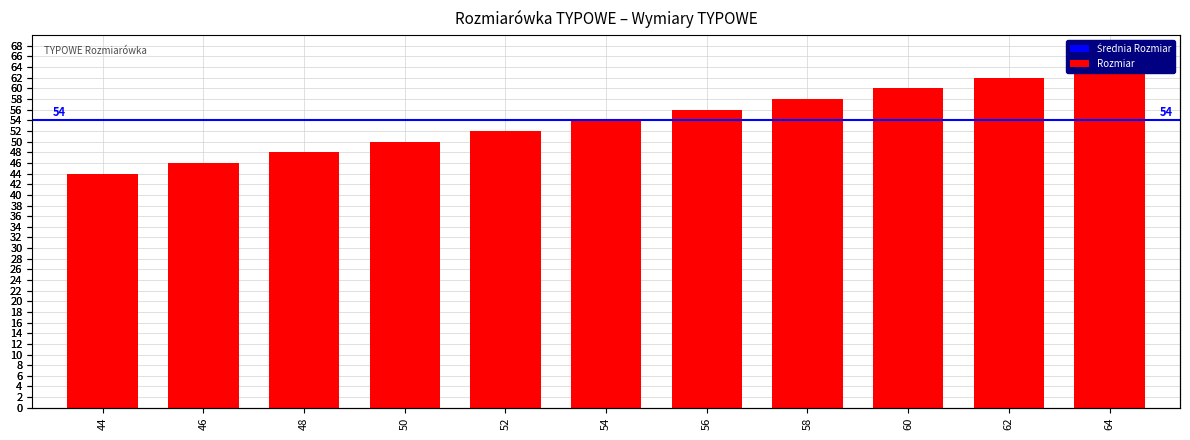

At which label does the data first exceed 54?

56